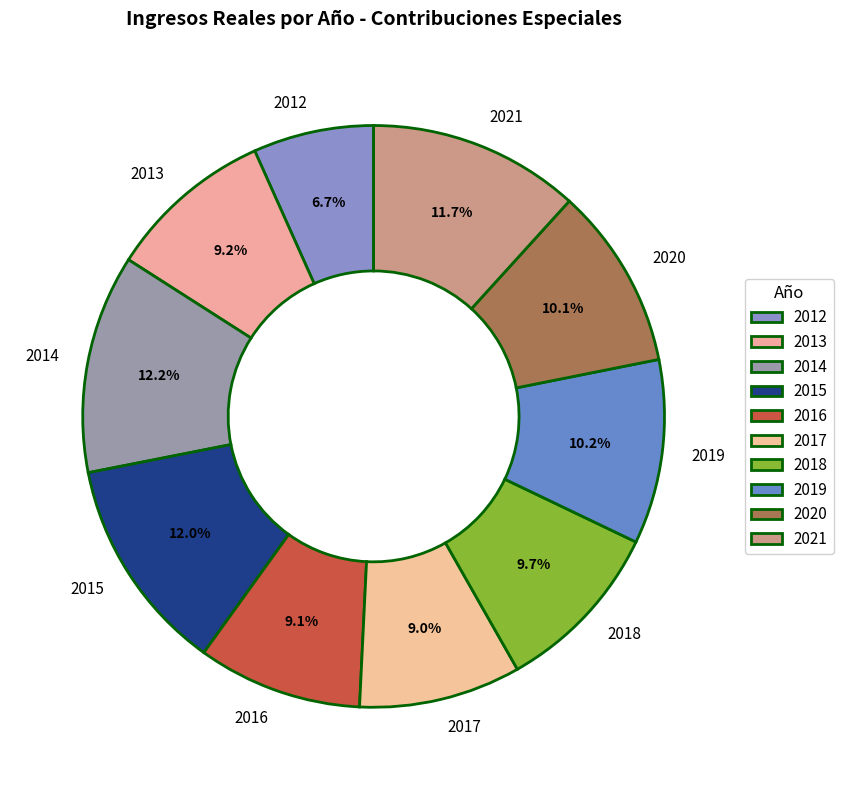

Is it true that 2018 is 10% of the pie?

True